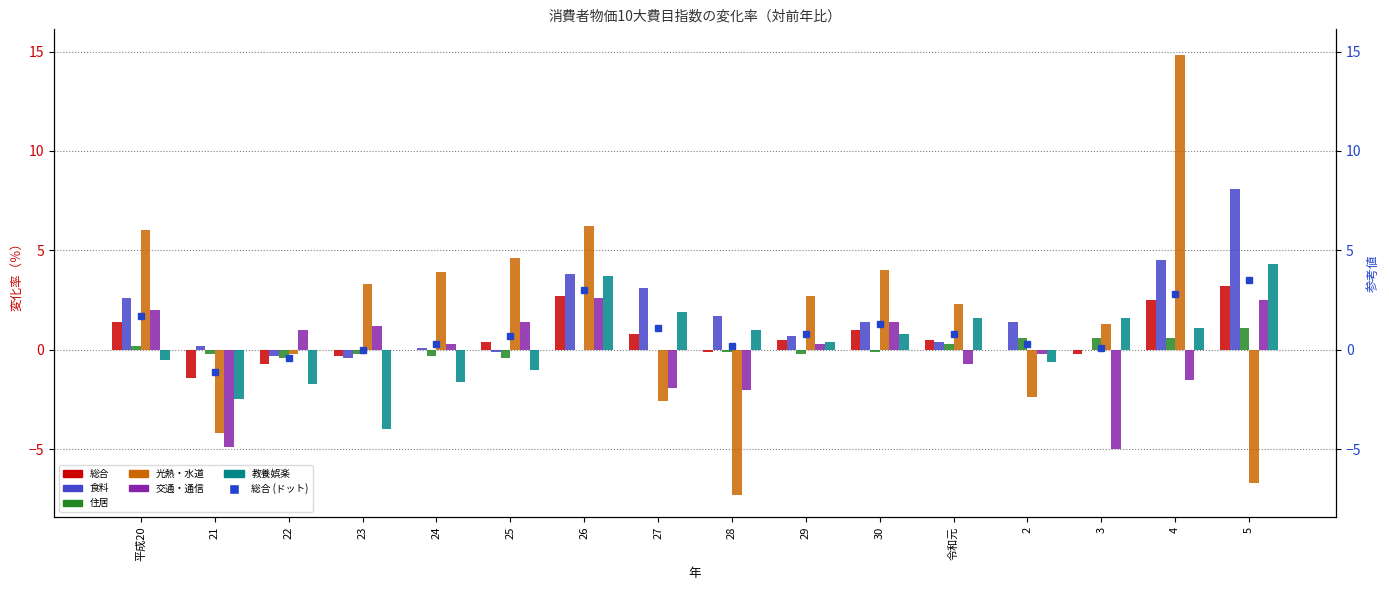

Reading right to left, what are all the values shown in this chart?

総合: 3.2	2.5	-0.2	0.0	0.5	1.0	0.5	-0.1	0.8	2.7	0.4	0.0	-0.3	-0.7	-1.4	1.4
食料: 8.1	4.5	0.0	1.4	0.4	1.4	0.7	1.7	3.1	3.8	-0.1	0.1	-0.4	-0.3	0.2	2.6
住居: 1.1	0.6	0.6	0.6	0.3	-0.1	-0.2	-0.1	0.0	0.0	-0.4	-0.3	-0.2	-0.4	-0.2	0.2
光熱・水道: -6.7	14.8	1.3	-2.4	2.3	4.0	2.7	-7.3	-2.6	6.2	4.6	3.9	3.3	-0.2	-4.2	6.0
交通・通信: 2.5	-1.5	-5.0	-0.2	-0.7	1.4	0.3	-2.0	-1.9	2.6	1.4	0.3	1.2	1.0	-4.9	2.0
教養娯楽: 4.3	1.1	1.6	-0.6	1.6	0.8	0.4	1.0	1.9	3.7	-1.0	-1.6	-4.0	-1.7	-2.5	-0.5